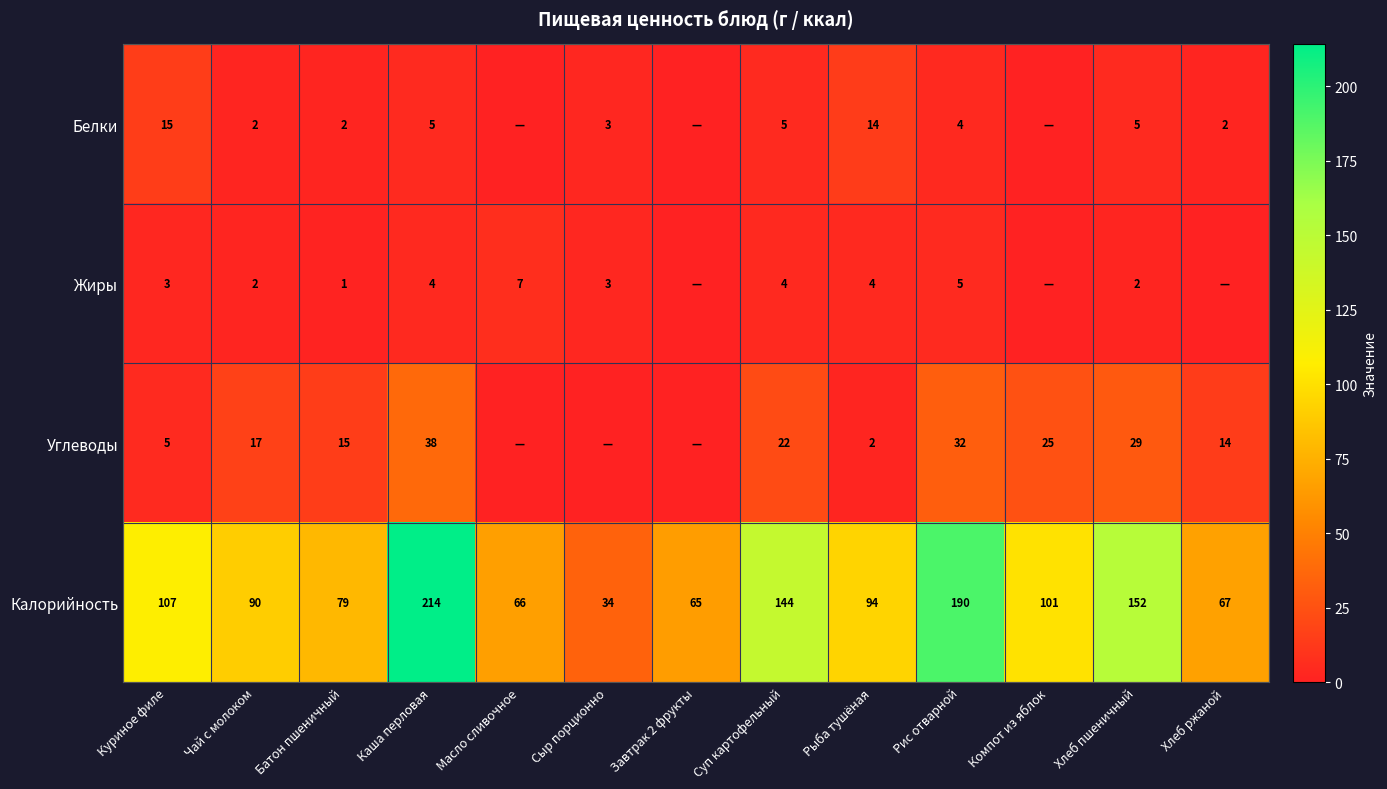

Which series changed the most between Чай с молоком and Батон пшеничный?

Калорийность